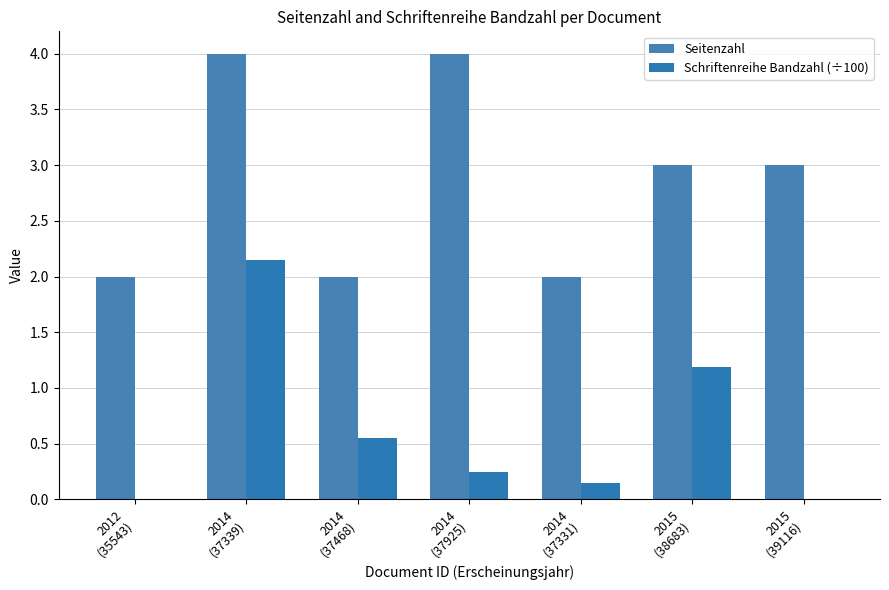

Is the value of Seitenzahl at 2014
(37339) greater than the value of Schriftenreihe Bandzahl (÷100) at 2014
(37339)?

Yes